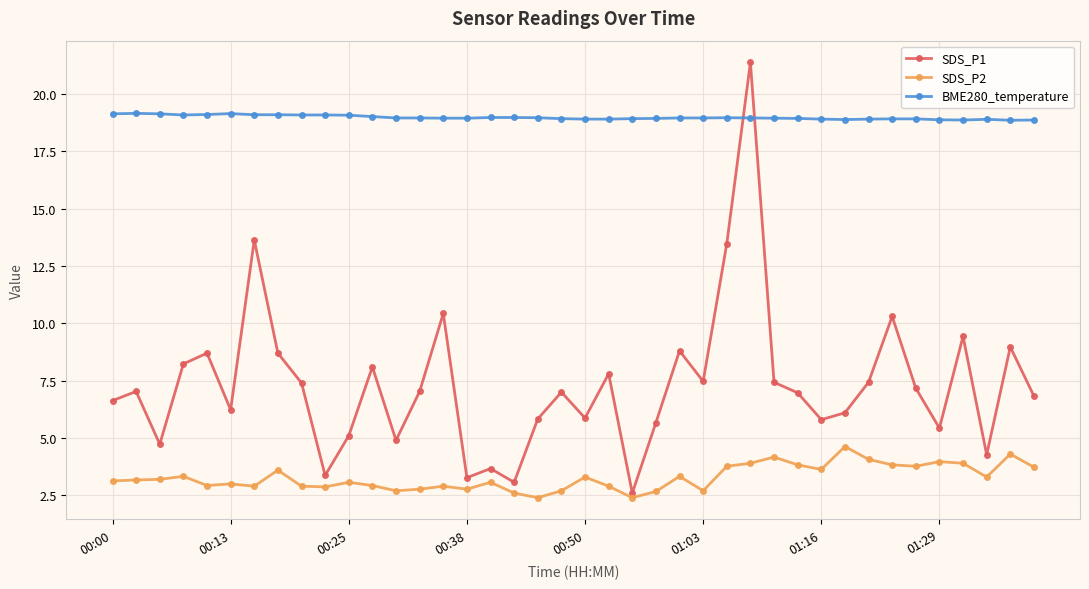

Rank the series by their average value, from highest to lowest.

BME280_temperature, SDS_P1, SDS_P2